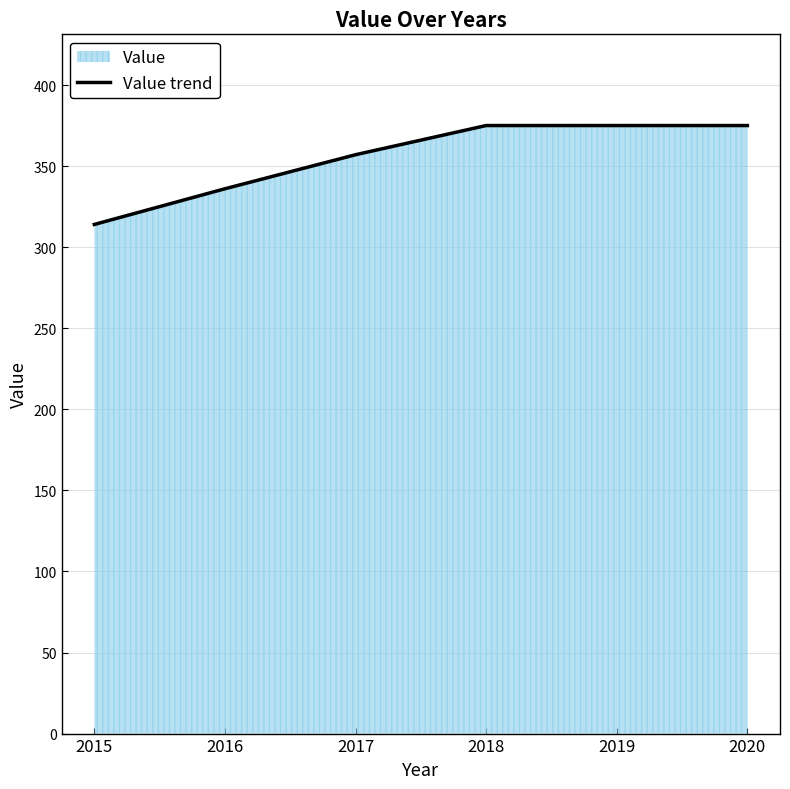

Which category has the highest value across all series?

2018